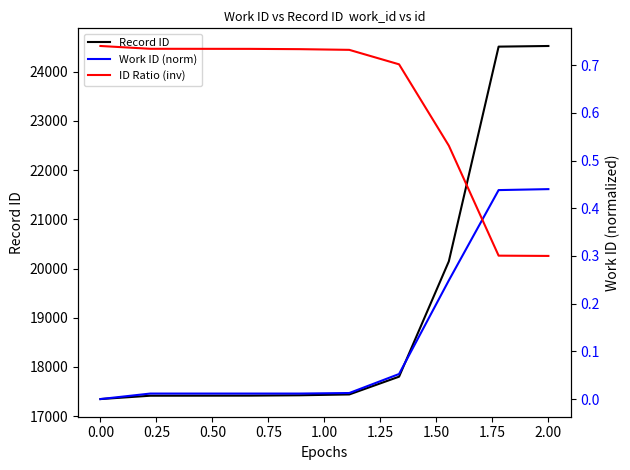

What is the highest value of the Record ID series?

24522